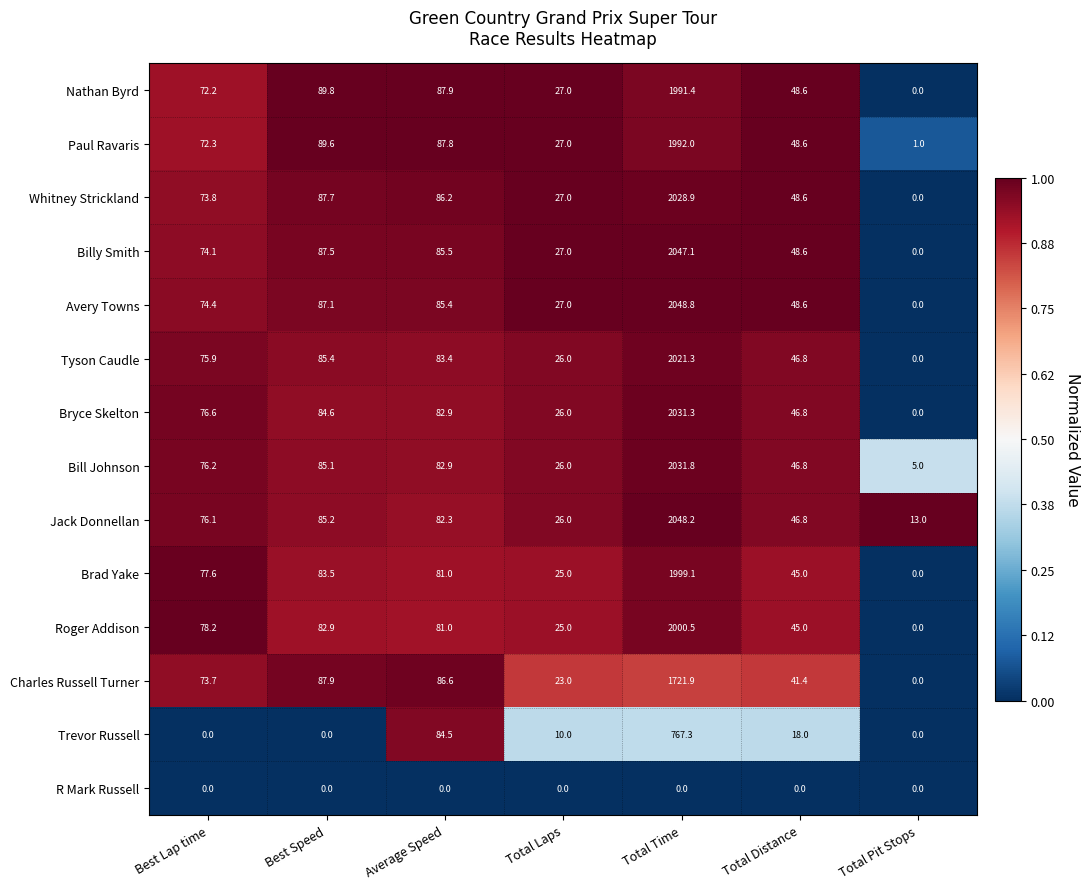

What is the spread (max minus min) of values at Total Time?

2048.8